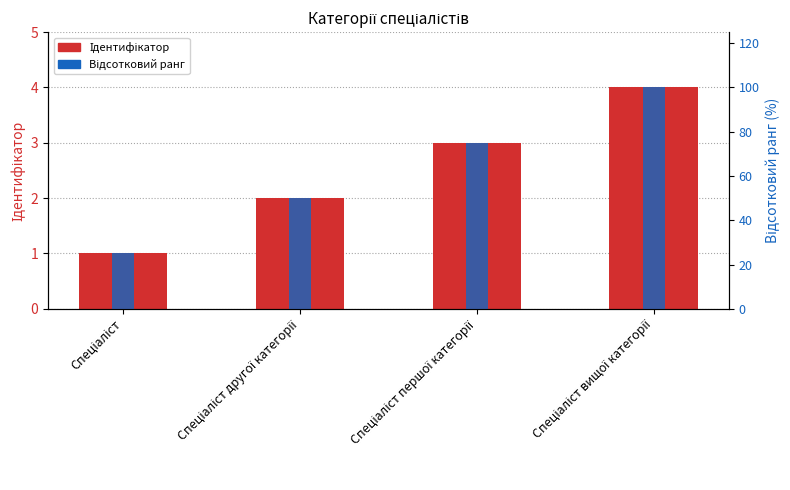

How many values in the Відсотковий ранг series are below 75?

2